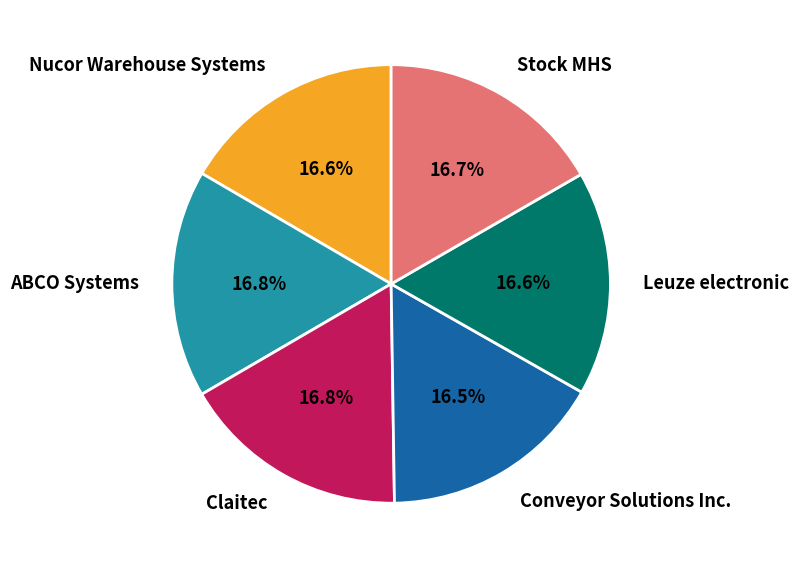

The Leuze electronic slice represents 26% of the pie. True or false?

False